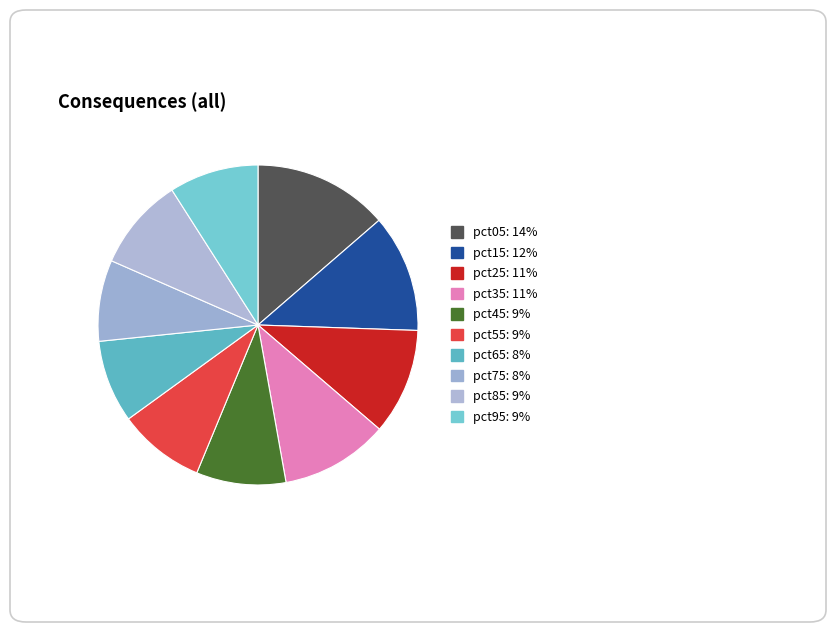

Rank the categories by value from lowest to highest.

pct75, pct65, pct55, pct95, pct45, pct85, pct25, pct35, pct15, pct05